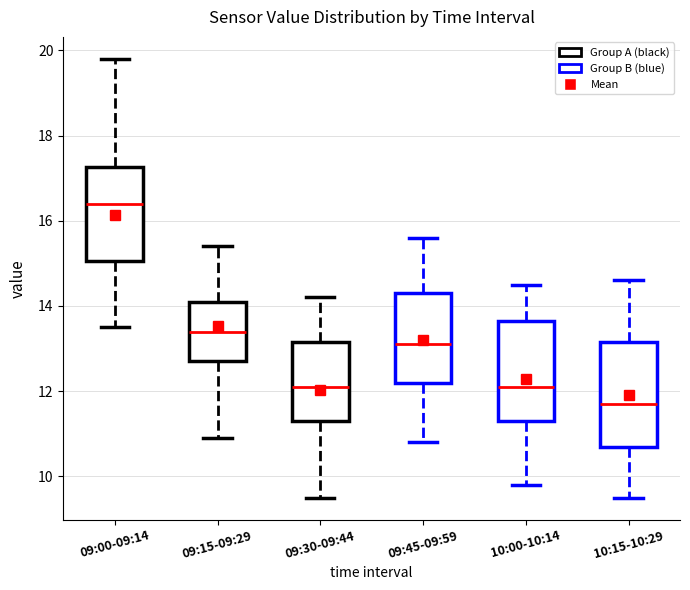

Where does the upper whisker of the box for 09:45-09:59 end on the y-axis? The values are not printed on the chart, so give them approximately, as read against the axis.

15.6